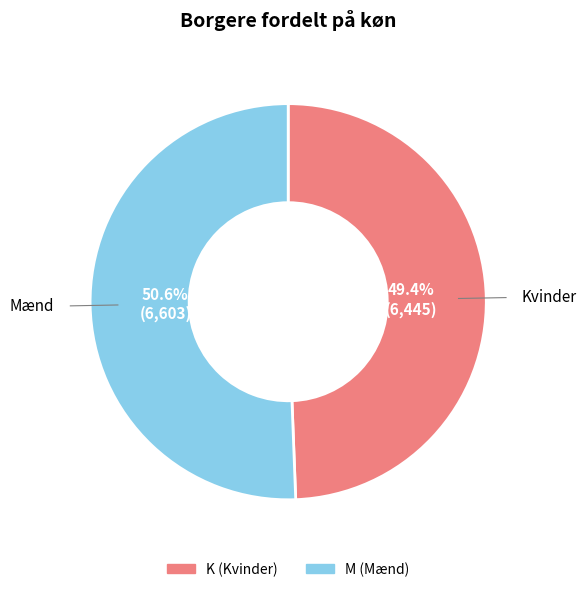

What percentage is NOT represented by M?

49.4%